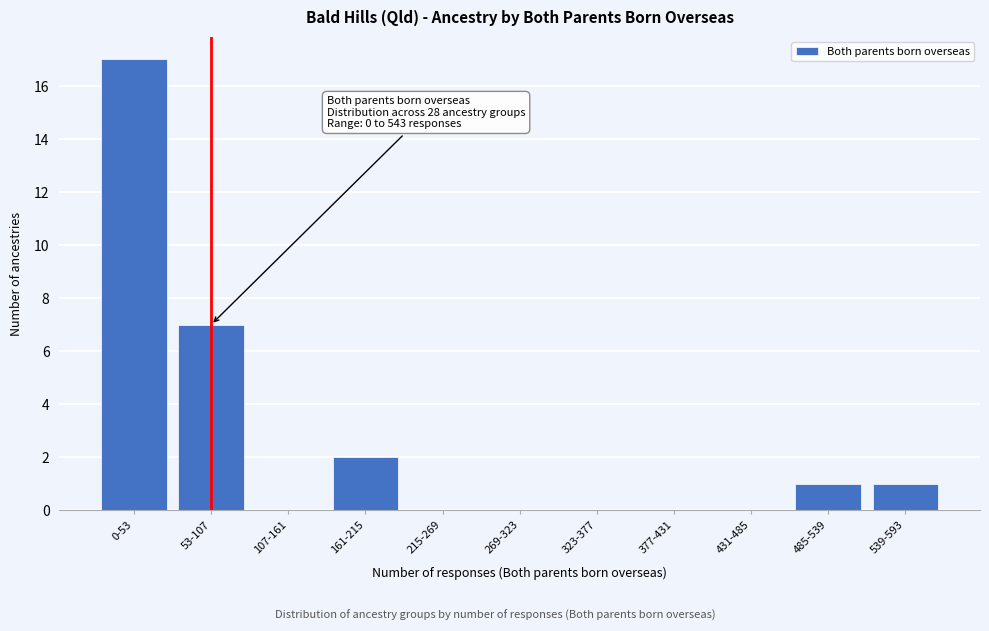

Reading left to right, extract all data points from this chart.

0-53=17	53-107=7	107-161=0	161-215=2	215-269=0	269-323=0	323-377=0	377-431=0	431-485=0	485-539=1	539-593=1